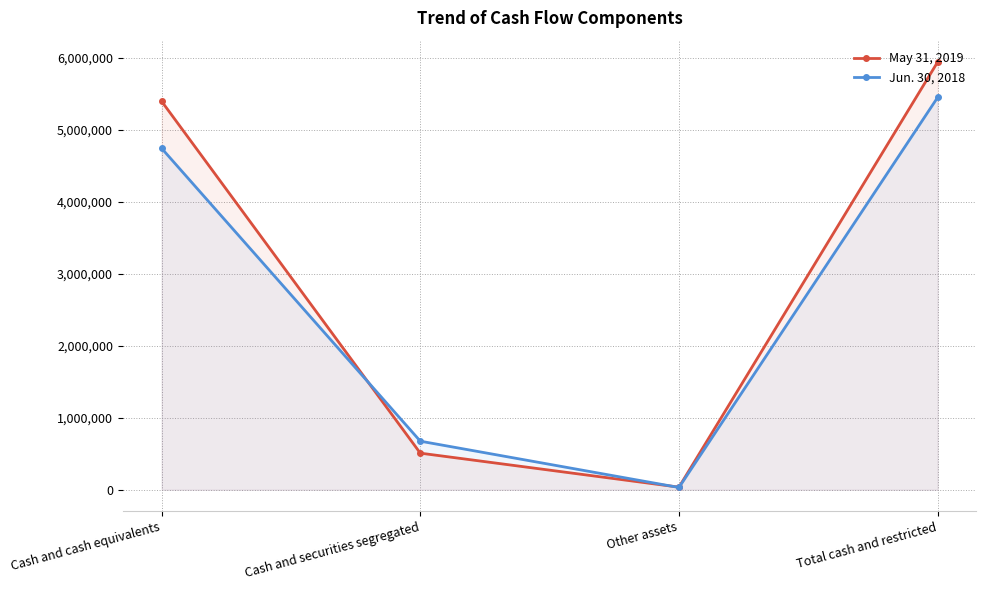

True or false: Jun. 30, 2018 has a value of 1058478 at Cash and cash equivalents.

False